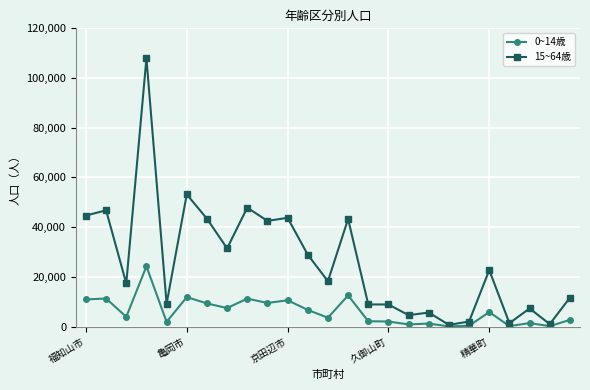

Which series has the largest total across all categories?

15~64歳